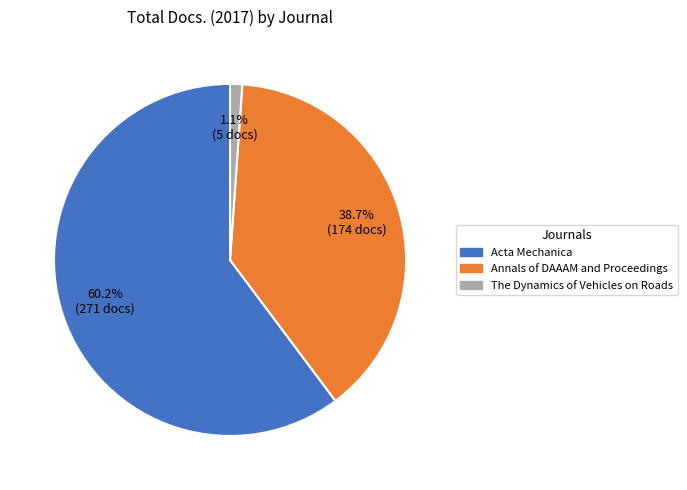

Is Acta Mechanica the majority of the pie?

Yes